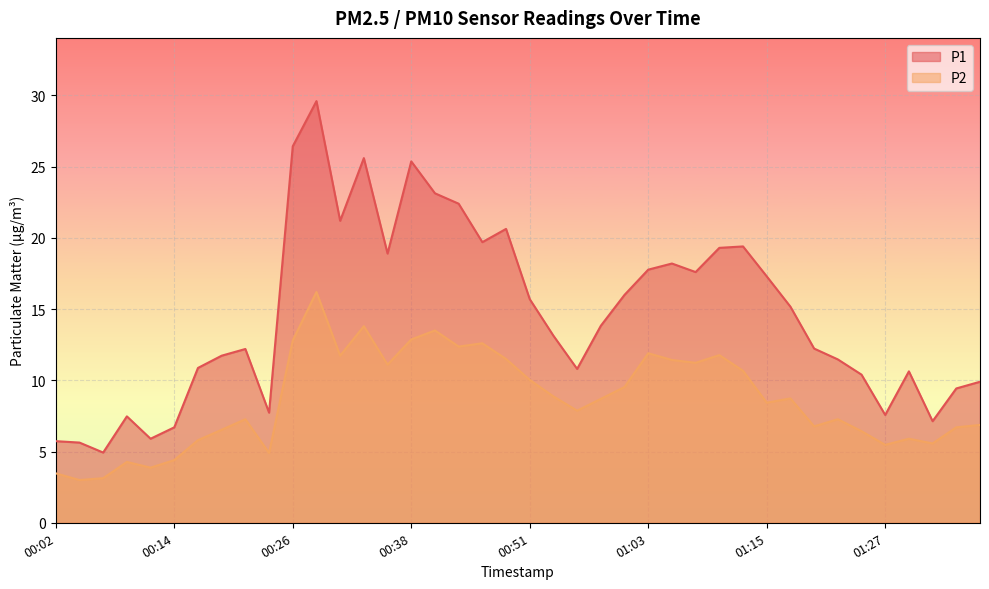

Reading left to right, list all the values displayed in this chart.

P1: 5.7	5.6	4.9	7.5	5.9	6.7	10.9	11.7	12.2	7.7	26.4	29.6	21.2	25.6	18.9	25.4	23.1	22.4	19.7	20.6	15.7	13.1	10.8	13.8	16.0	17.8	18.2	17.6	19.3	19.4	17.3	15.2	12.2	11.5	10.4	7.6	10.6	7.1	9.4	9.9
P2: 3.5	3.0	3.1	4.3	3.9	4.4	5.8	6.5	7.3	4.9	12.8	16.2	11.7	13.8	11.1	12.9	13.5	12.4	12.6	11.5	10.0	8.9	7.9	8.7	9.5	11.9	11.4	11.2	11.8	10.7	8.4	8.7	6.8	7.3	6.4	5.5	5.9	5.6	6.7	6.9